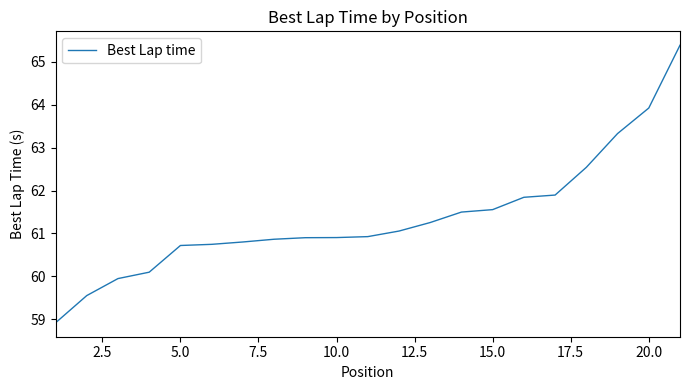

What is the minimum value shown in the chart?

58.9